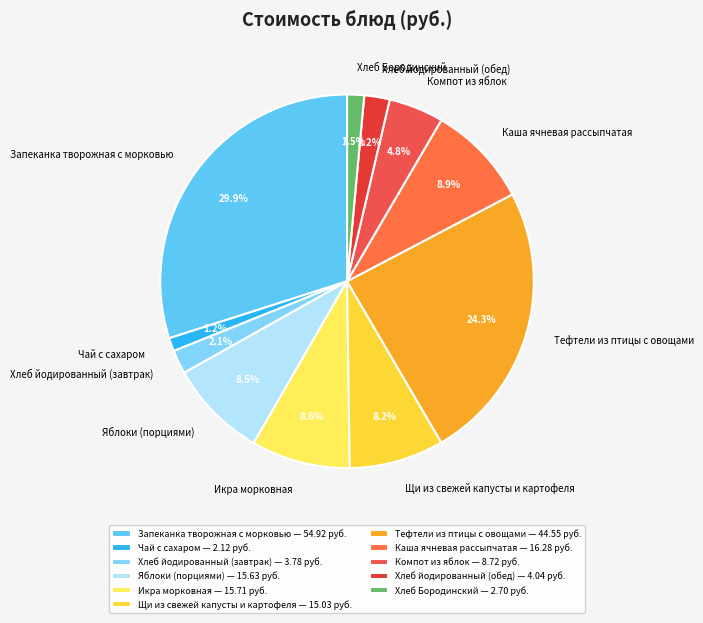

How many segments does this pie chart have?

11